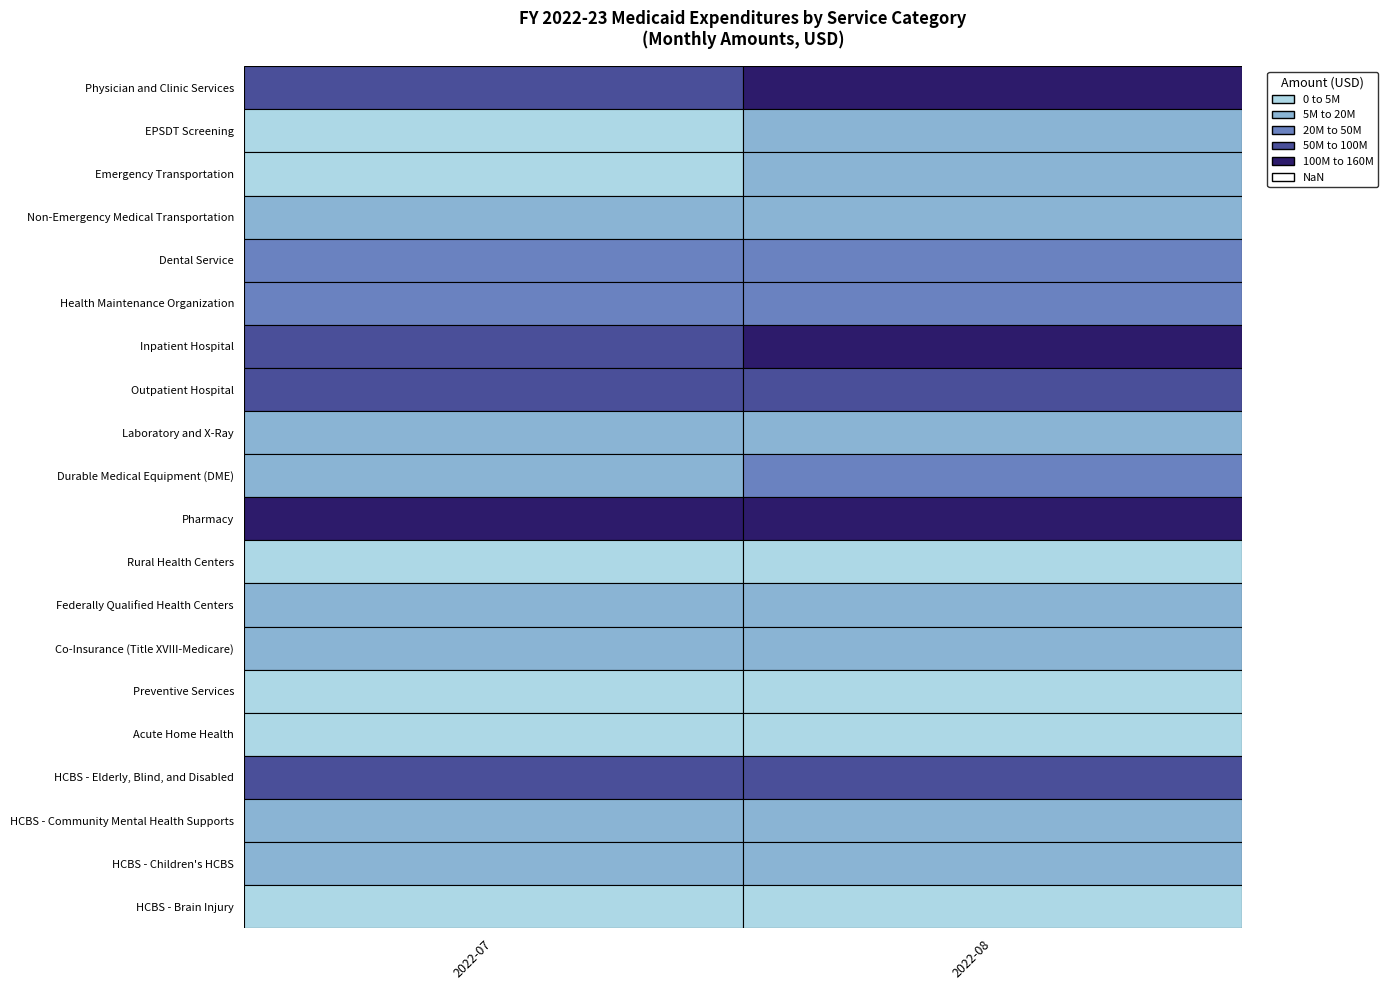

The value of Co-Insurance (Title XVIII-Medicare) at 2022-07 is 5884570. True or false?

False